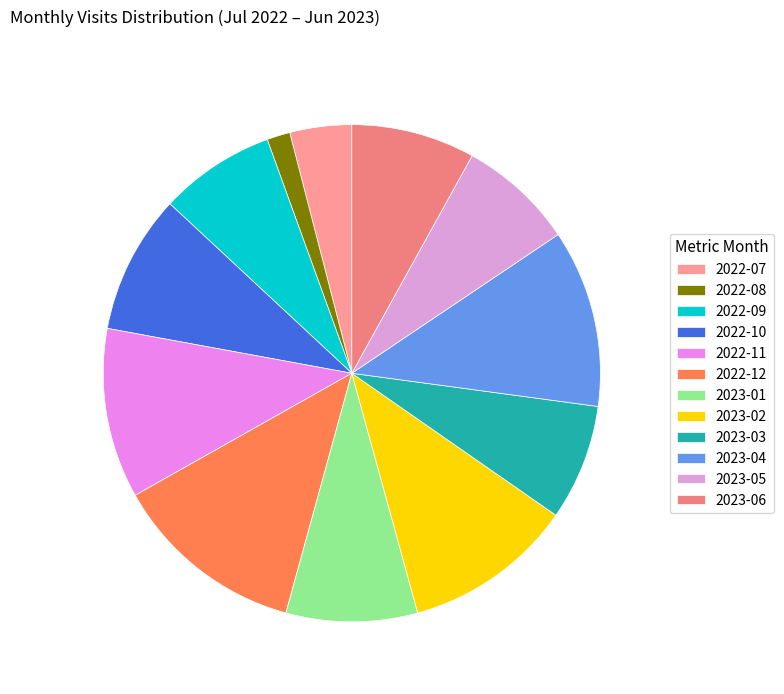

Is there a majority slice in this chart?

No